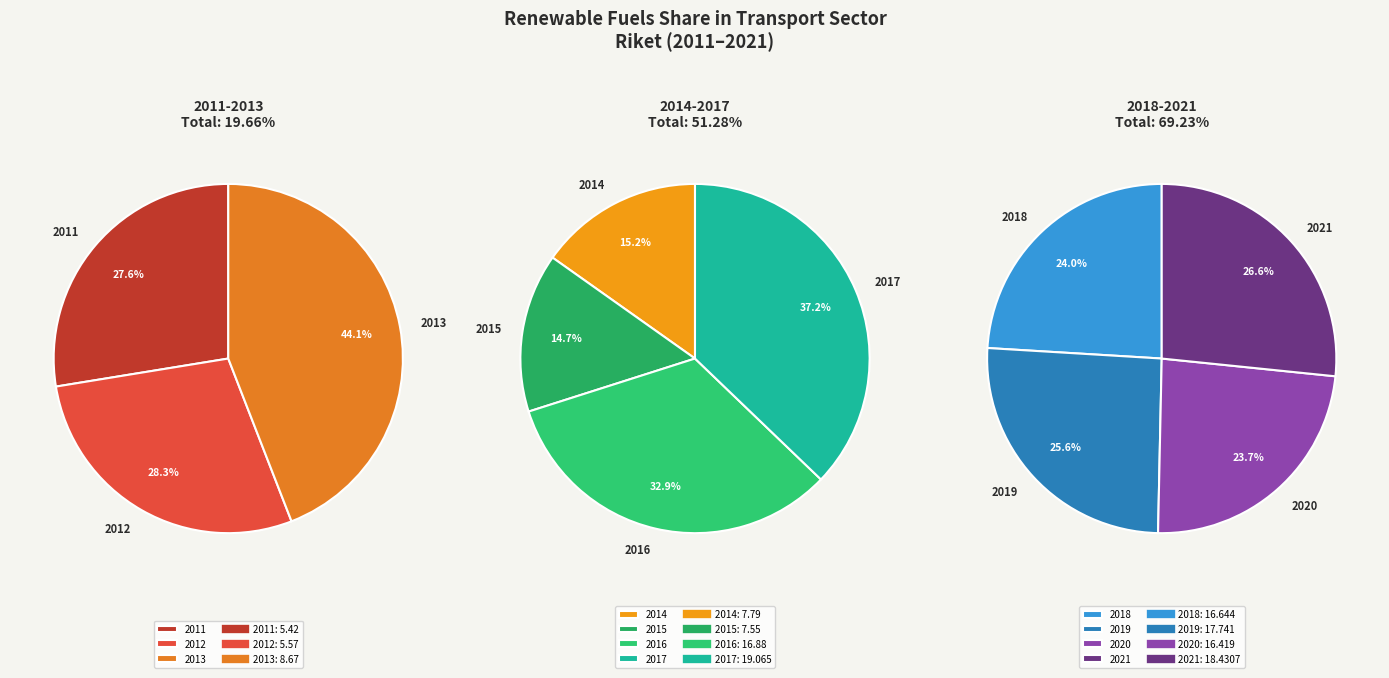

Which has a higher value, 2016 or 2015?

2016